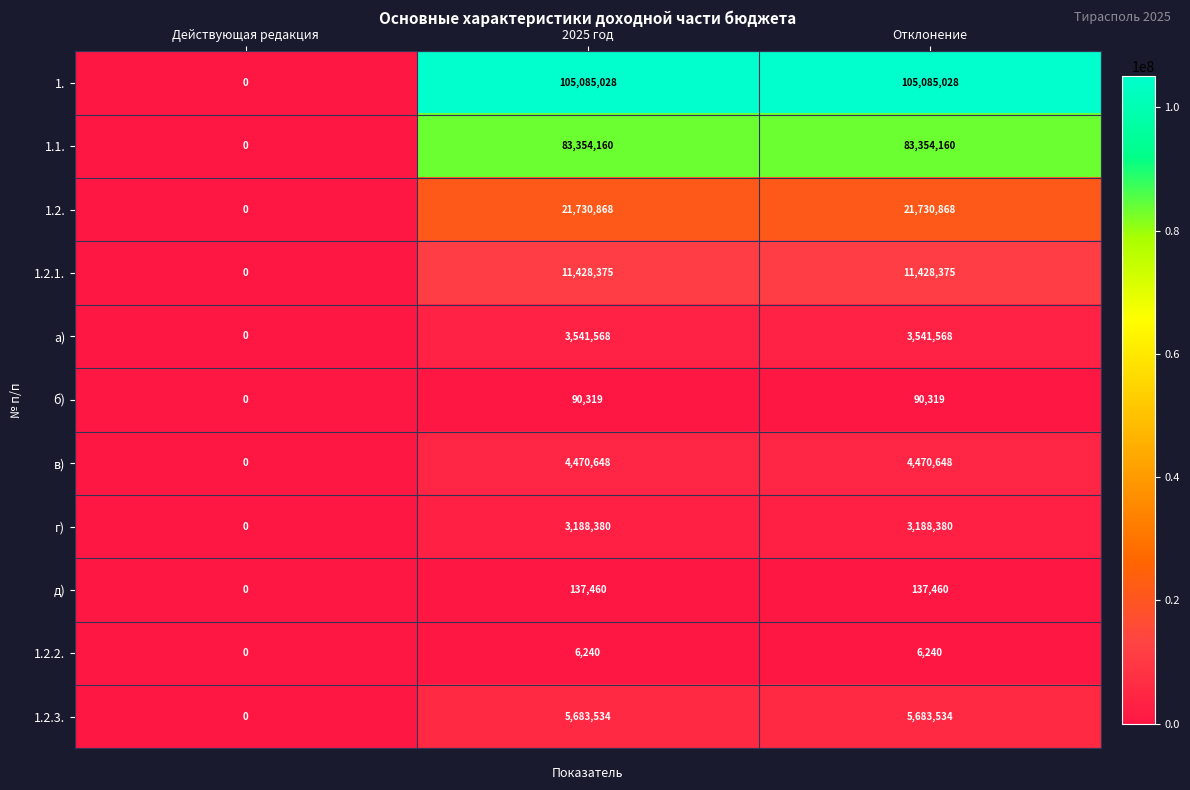

At 2025 год, list the series in order from smallest to largest.

1.2.2., б), д), г), а), в), 1.2.3., 1.2.1., 1.2., 1.1., 1.